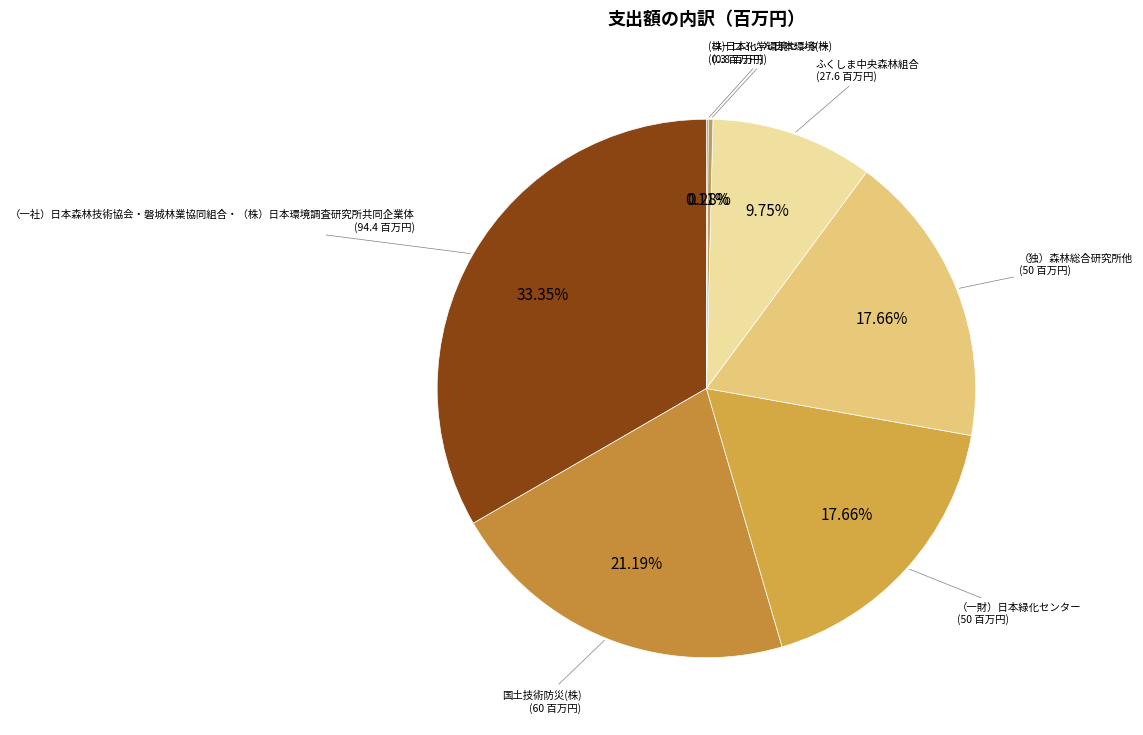

To the nearest percent, what is the difference between the ふくしま中央森林組合 and 国土技術防災(株) slice percentages?

11%